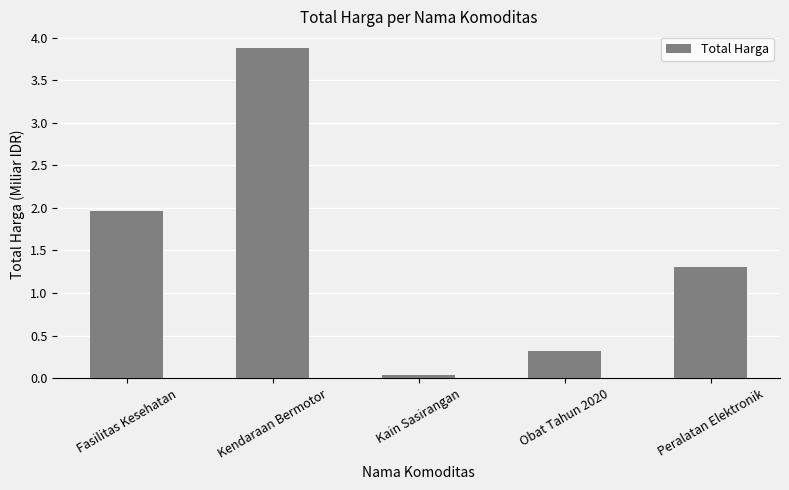

Between Fasilitas Kesehatan and Kendaraan Bermotor, which is larger?

Kendaraan Bermotor